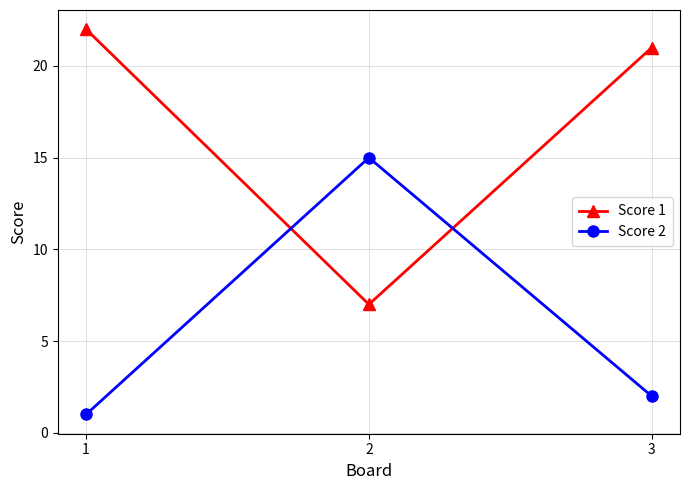

List the series in order of their overall mean, highest first.

Score 1, Score 2